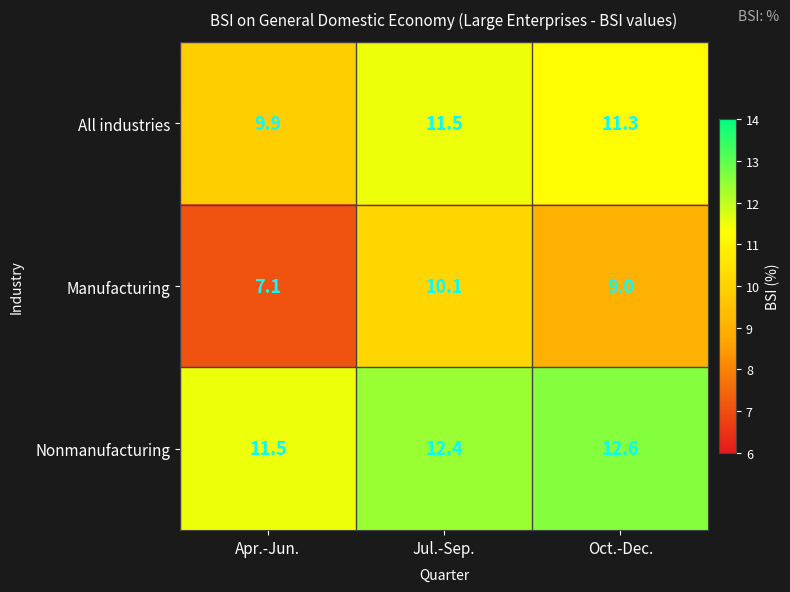

At how many categories does at least one series exceed 8?

3